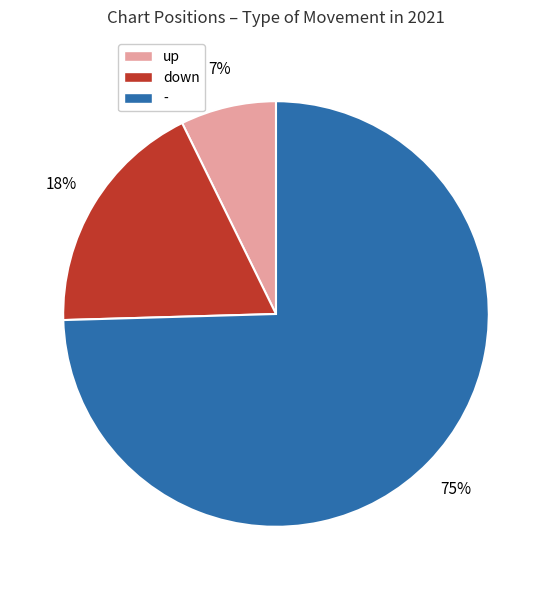

Which has a higher value, up or down?

down